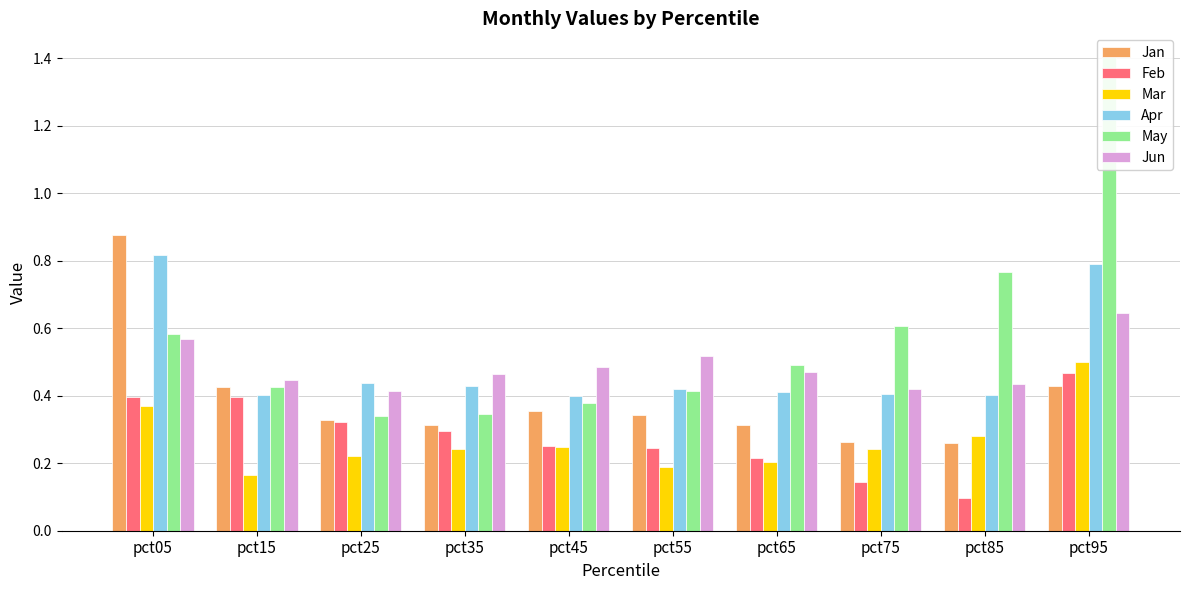

What are all the series names shown in the legend?

Jan, Feb, Mar, Apr, May, Jun